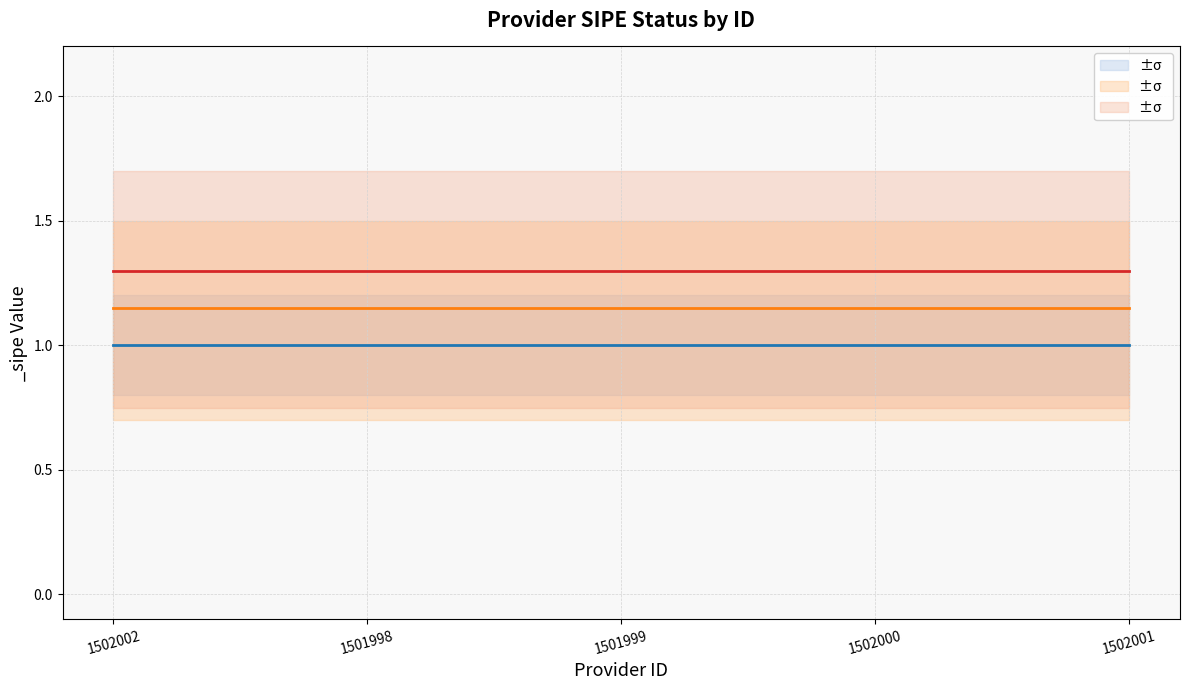

At which category is the sum across all series the highest?

1502002